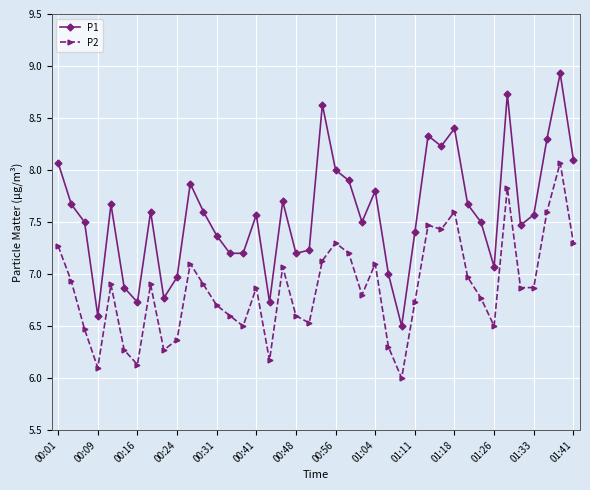

What is the value of the P2 point at the 24th from the left?

6.8